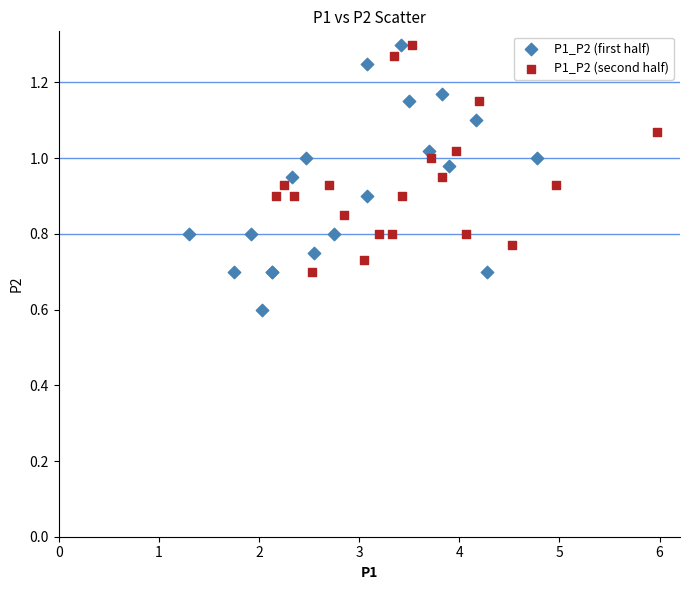

Which series contains the lowest Y value?

P1_P2 (first half)